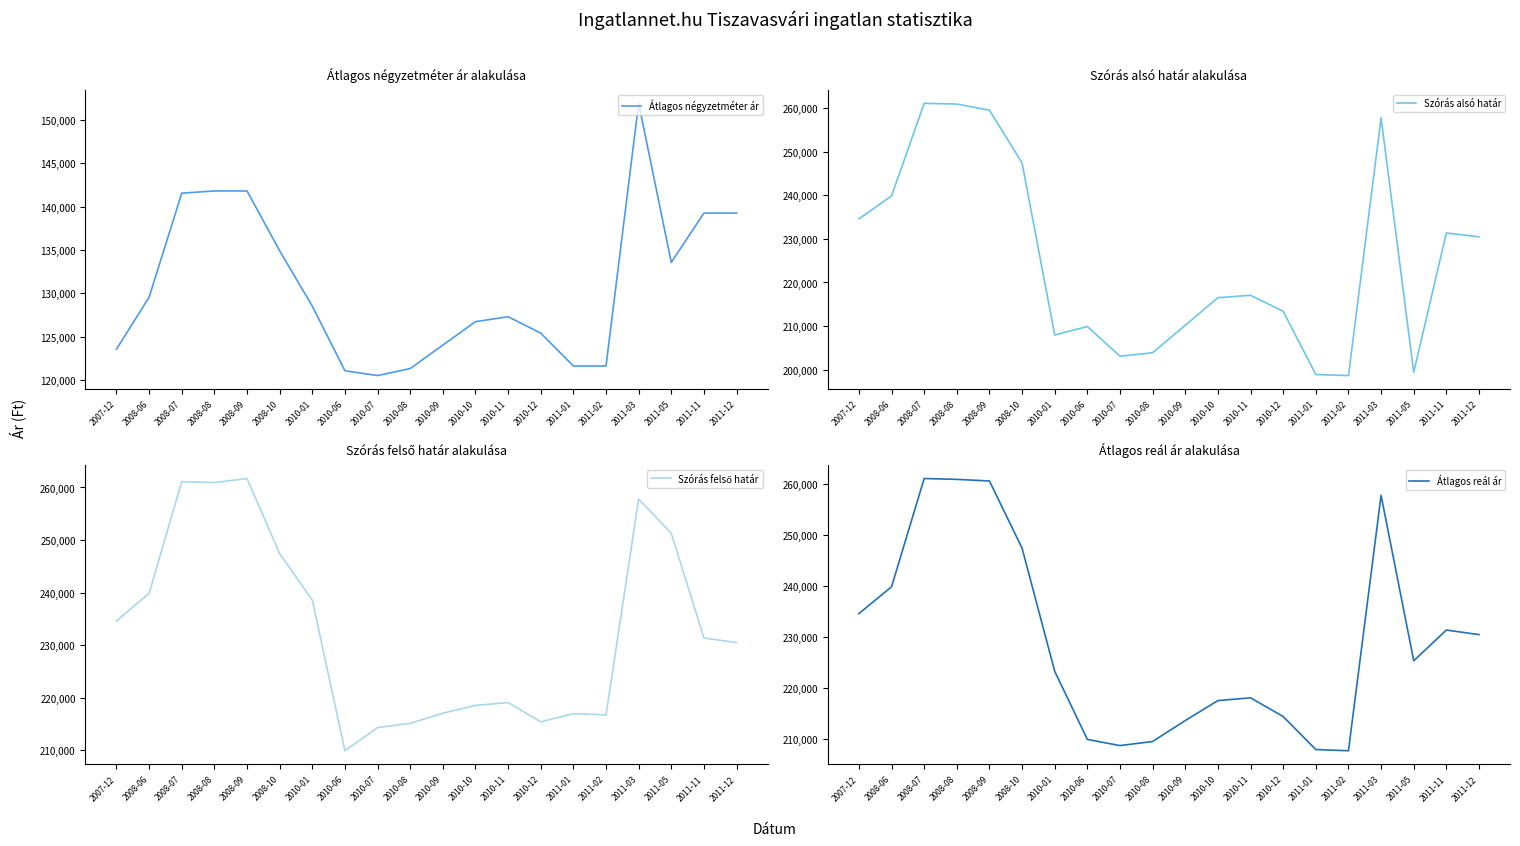

What is the lowest value of the Átlagos négyzetméter ár series?

120504